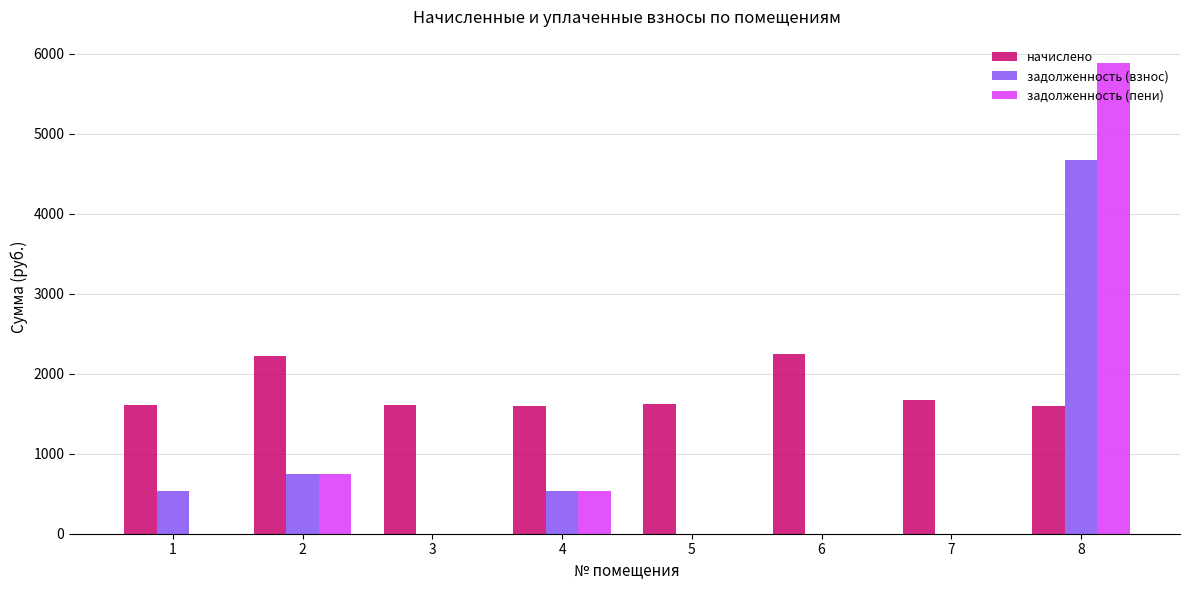

Are the bars horizontal?

No